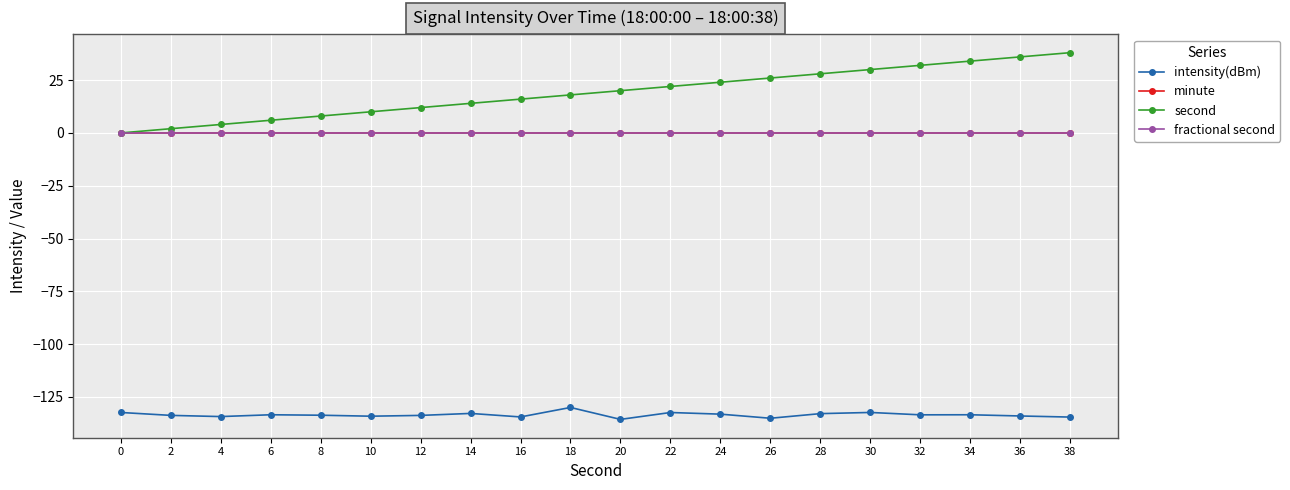

Which series has the largest range (max minus min)?

second